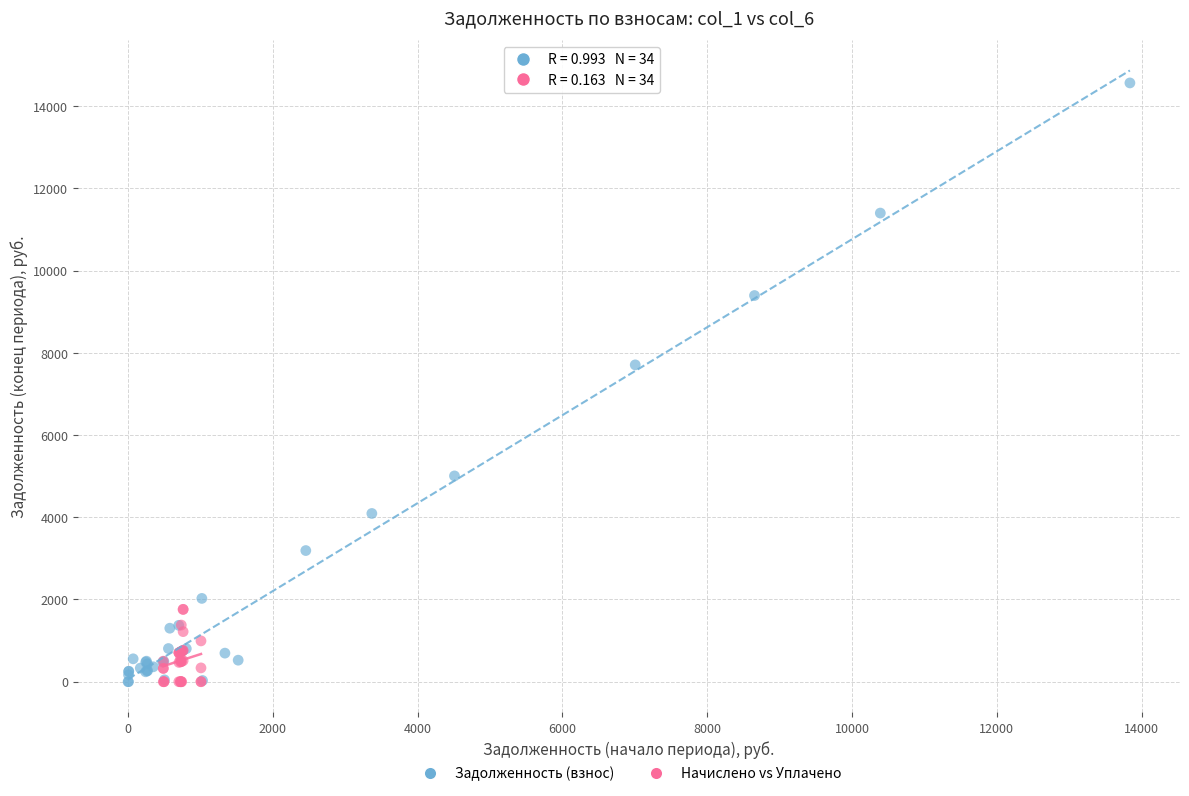

Which series reaches the maximum Y coordinate?

Задолженность (взнос)